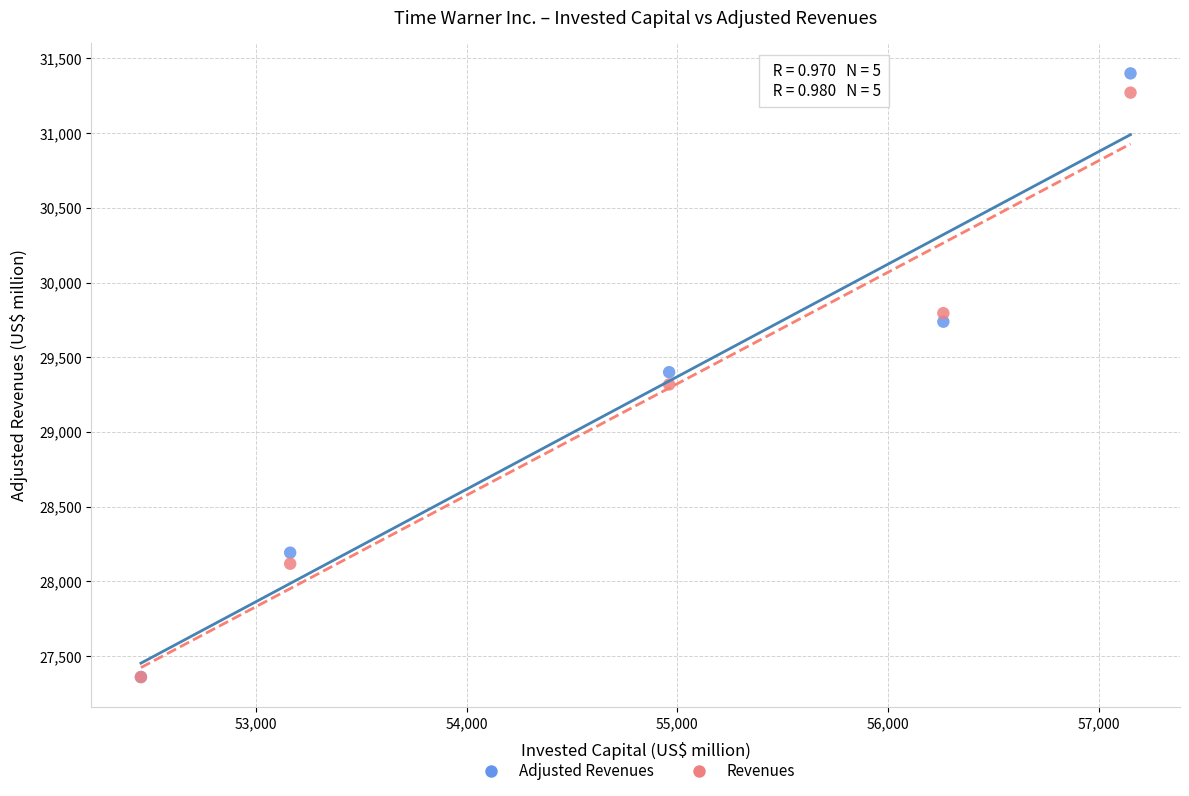

What are all the series names shown in the legend?

Adjusted Revenues, Revenues